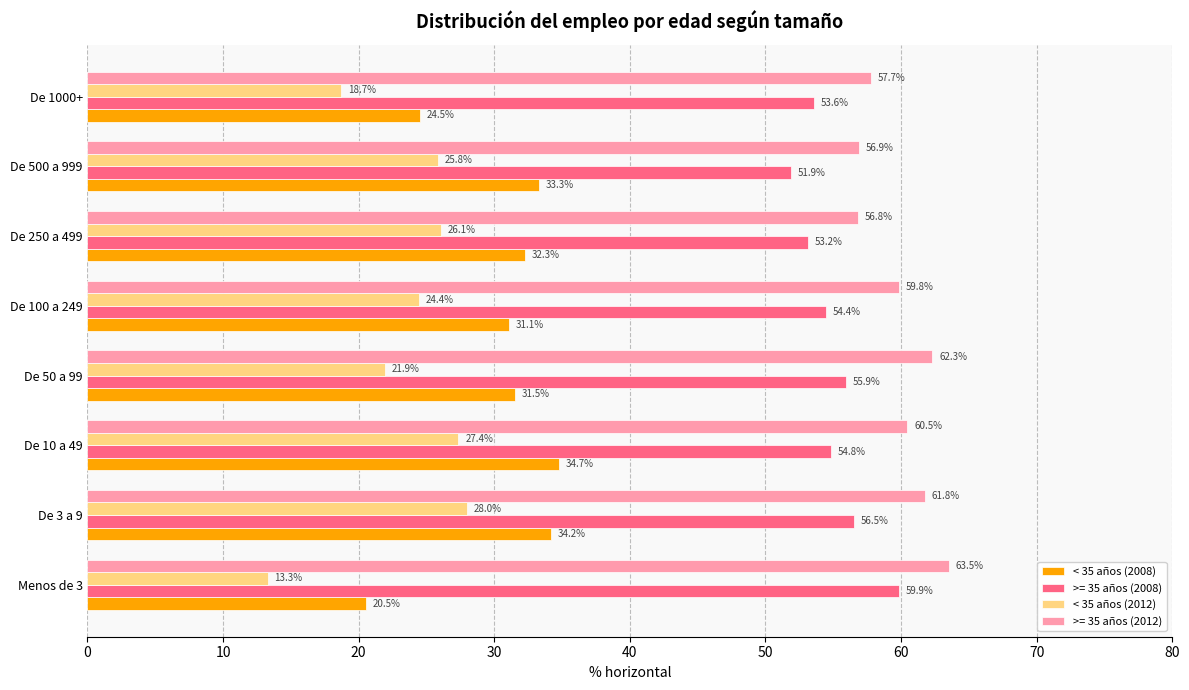

At how many categories does at least one series exceed 51?

8